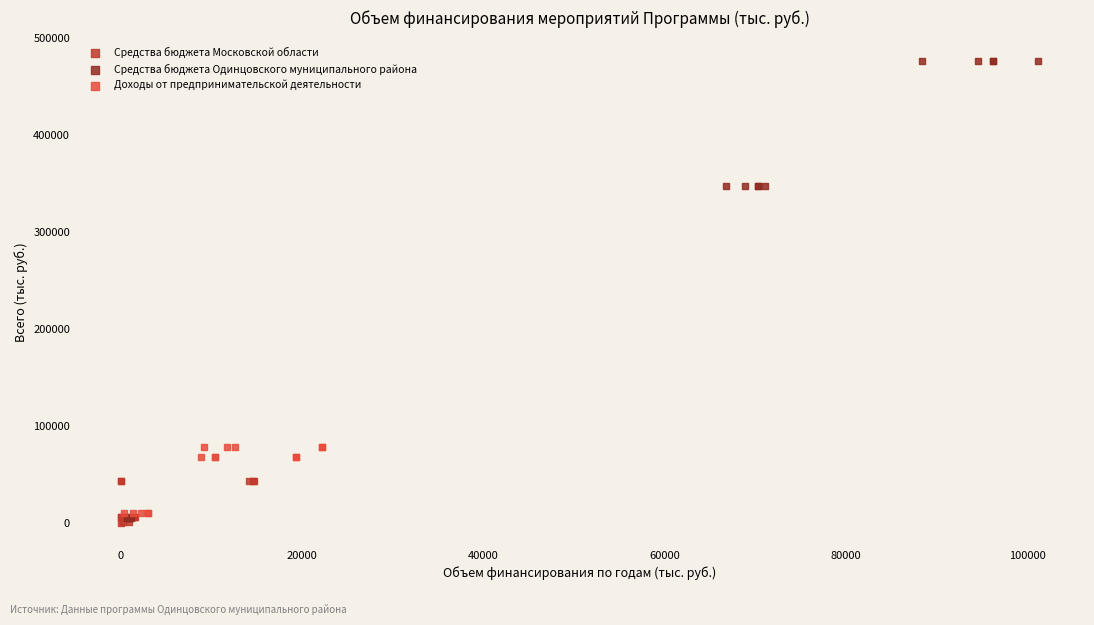

Which series has the largest Y range (max minus min)?

Средства бюджета Одинцовского муниципального района